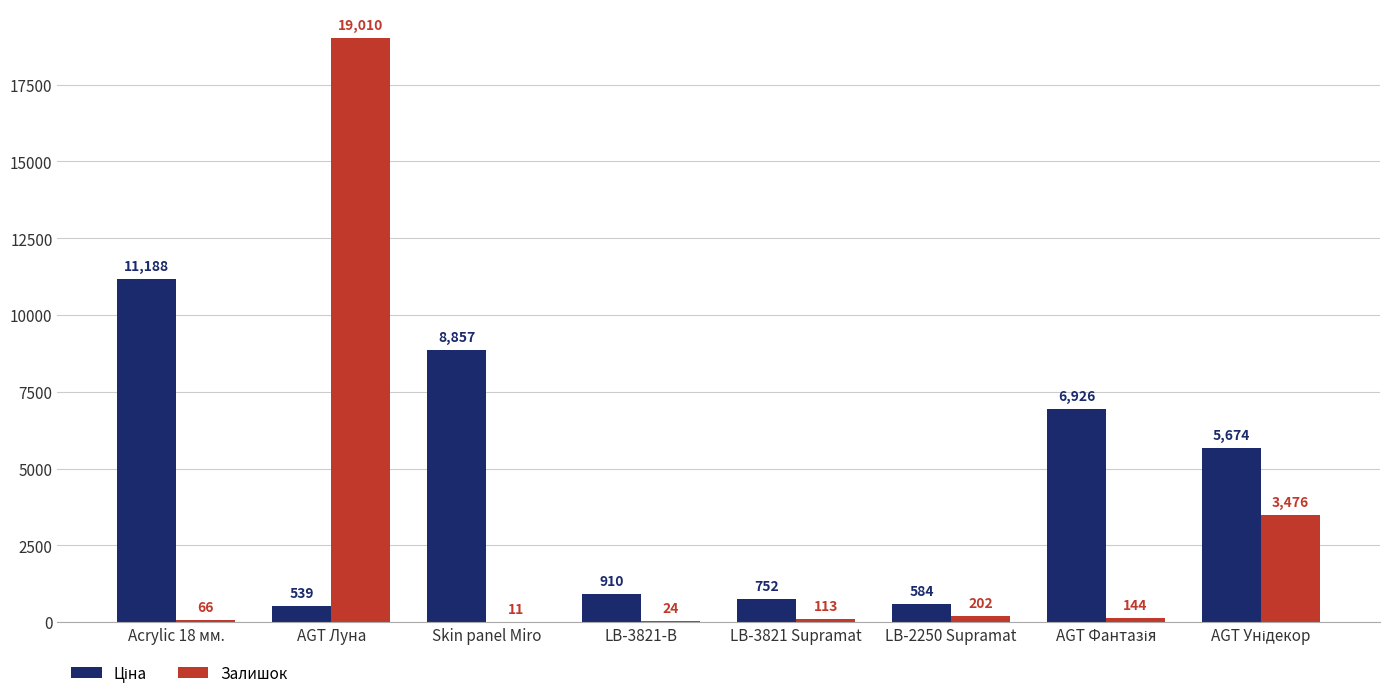

At which label does Залишок reach its peak?

AGT Луна